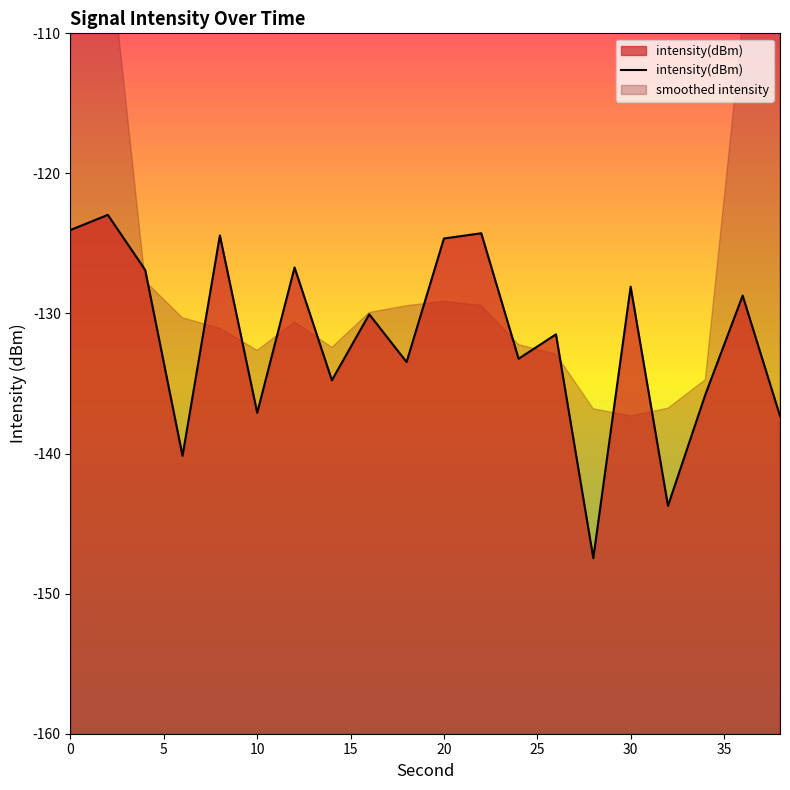

True or false: the data has more than 1 interior local peaks.

True